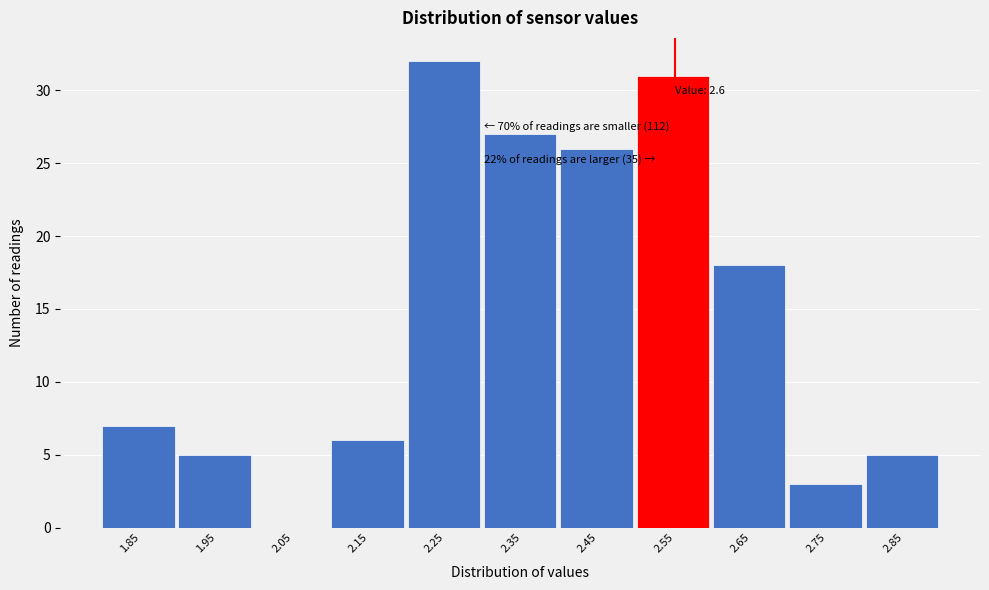

Reading left to right, list all the values displayed in this chart.

1.85=7	1.95=5	2.05=0	2.15=6	2.25=32	2.35=27	2.45=26	2.55=31	2.65=18	2.75=3	2.85=5